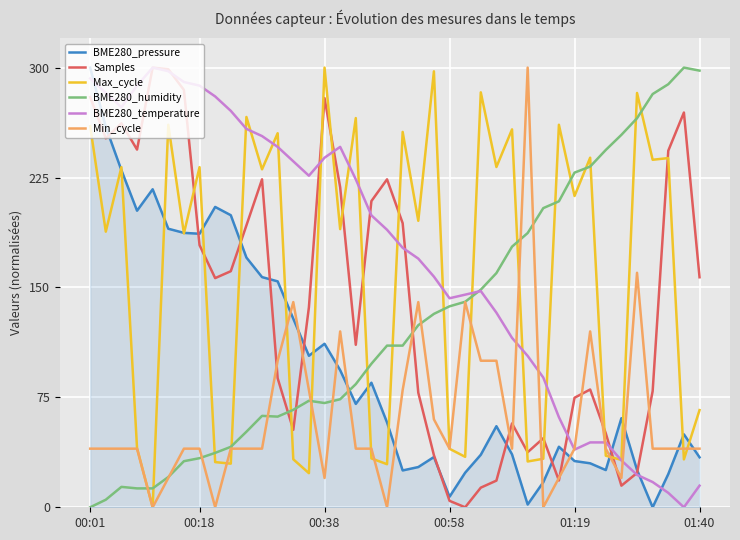

True or false: Max_cycle and Samples cross at least once.

True